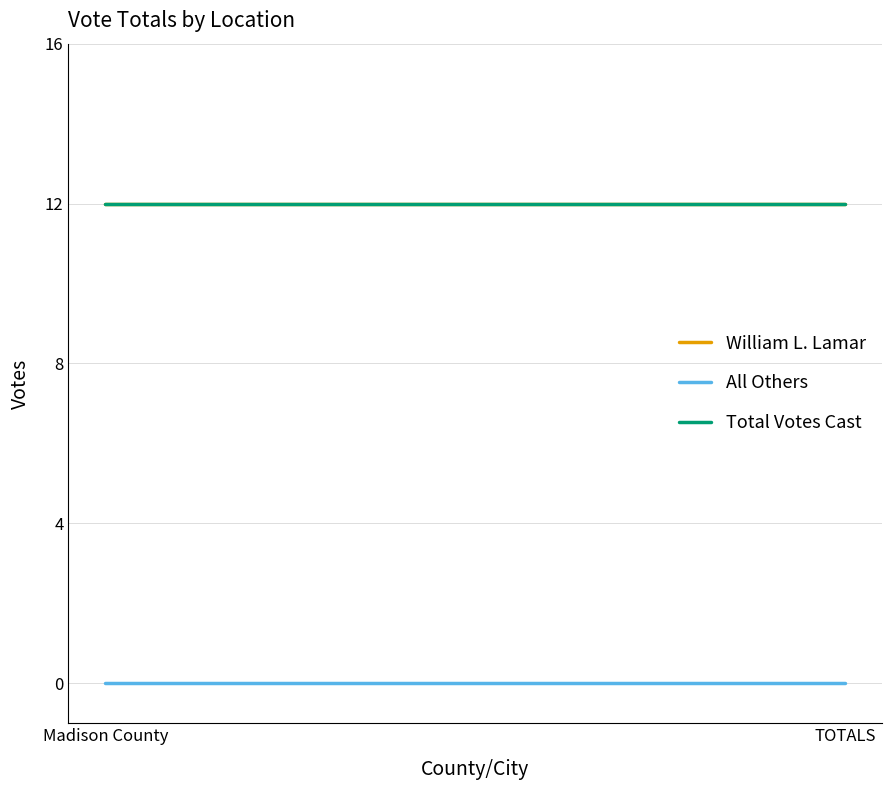

What position from the right is TOTALS?

1